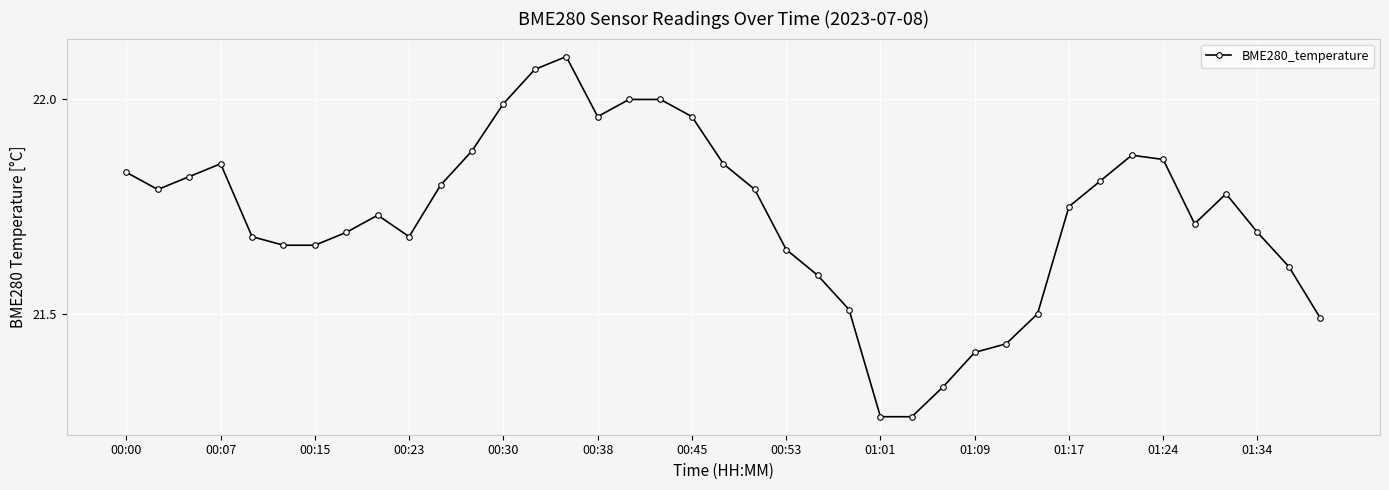

True or false: the data has more than 0 interior local peaks.

True